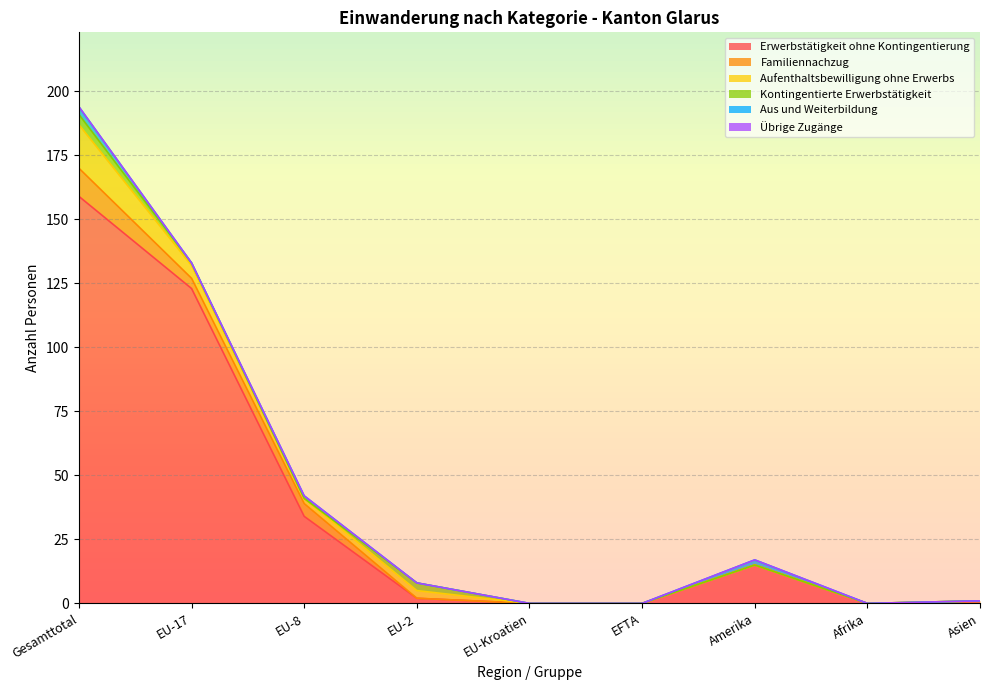

Rank the series by their maximum value, from lowest to highest.

Übrige Zugänge, Aus und Weiterbildung, Kontingentierte Erwerbstätigkeit, Familiennachzug, Aufenthaltsbewilligung ohne Erwerbs, Erwerbstätigkeit ohne Kontingentierung